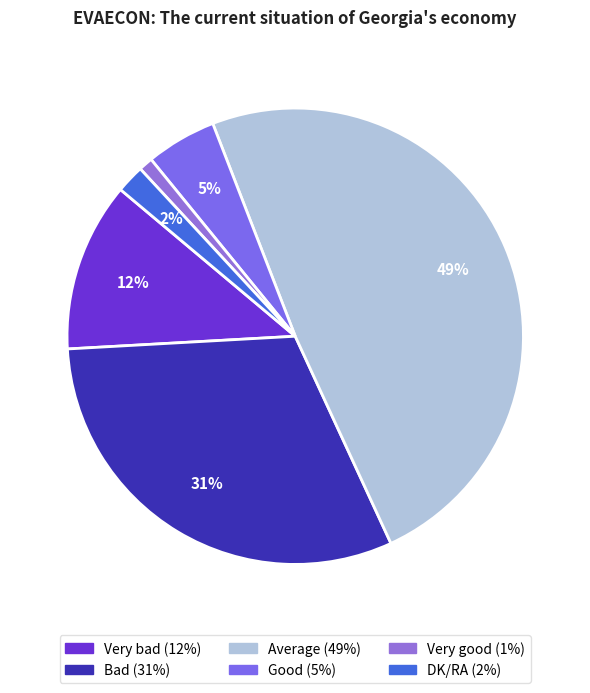

Approximately how many times larger is the value at Bad compared to Very good?

31.0